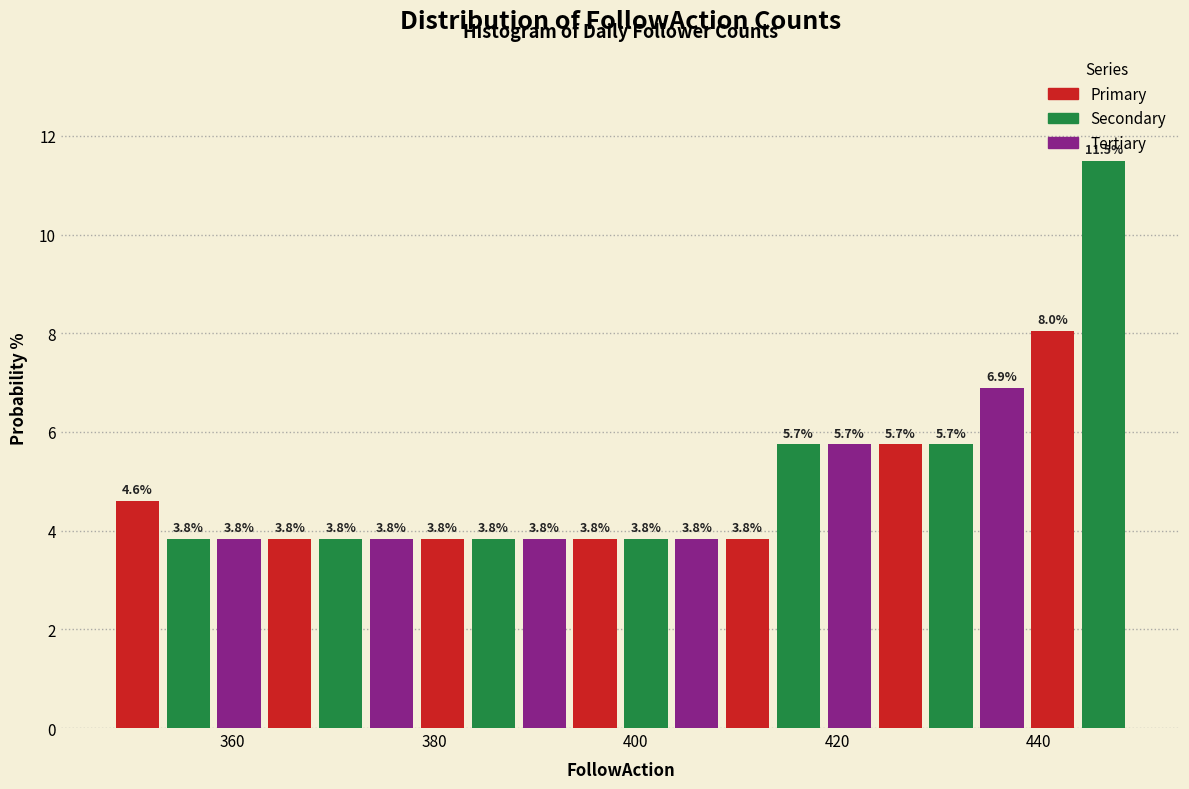

Read against the x-axis, roughly where is the centre of the tallest bar?

446